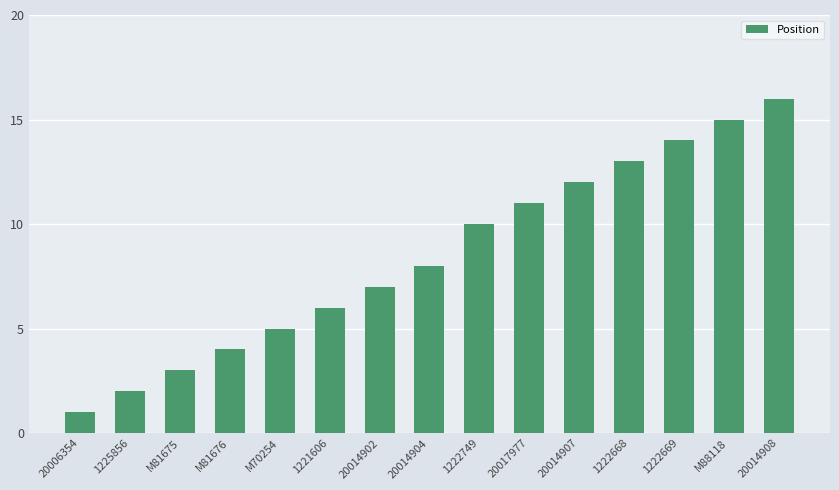

What is the average value?

8